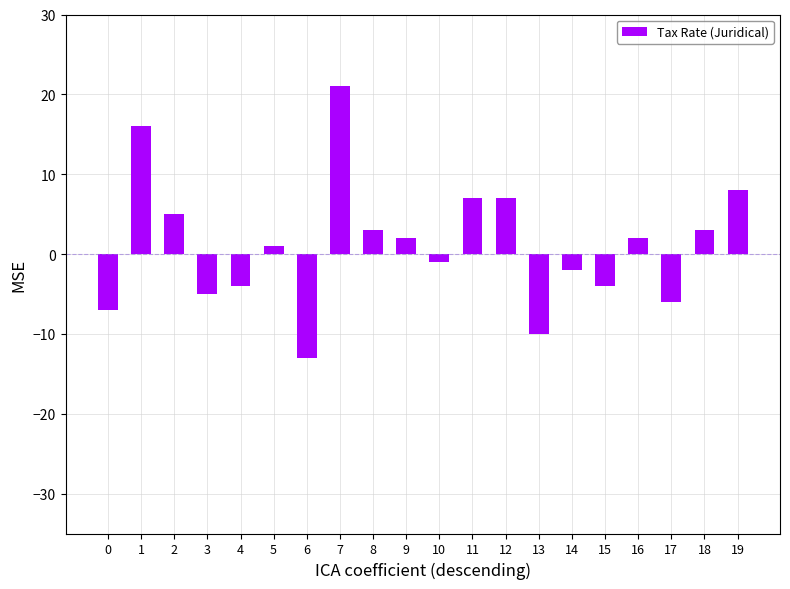

Reading right to left, extract all data points from this chart.

8	3	-6	2	-4	-2	-10	7	7	-1	2	3	21	-13	1	-4	-5	5	16	-7